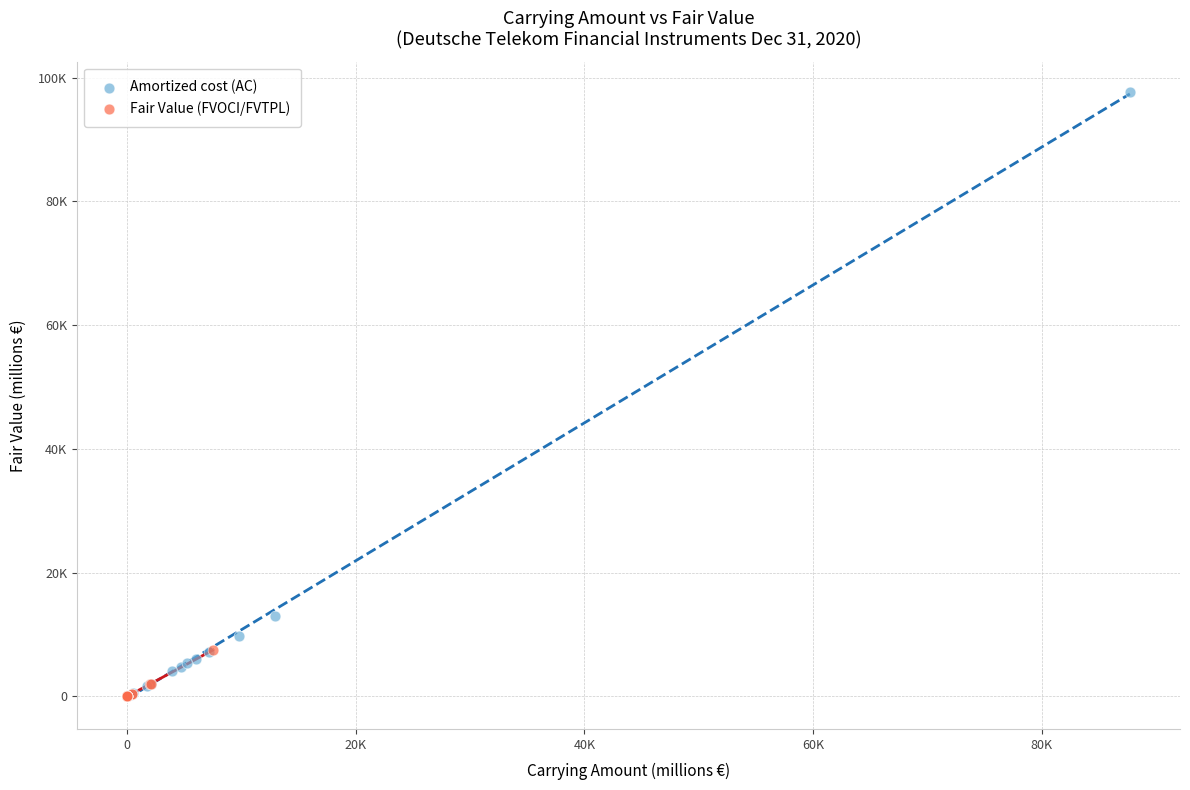

What are all the series names shown in the legend?

Amortized cost (AC), Fair Value (FVOCI/FVTPL)